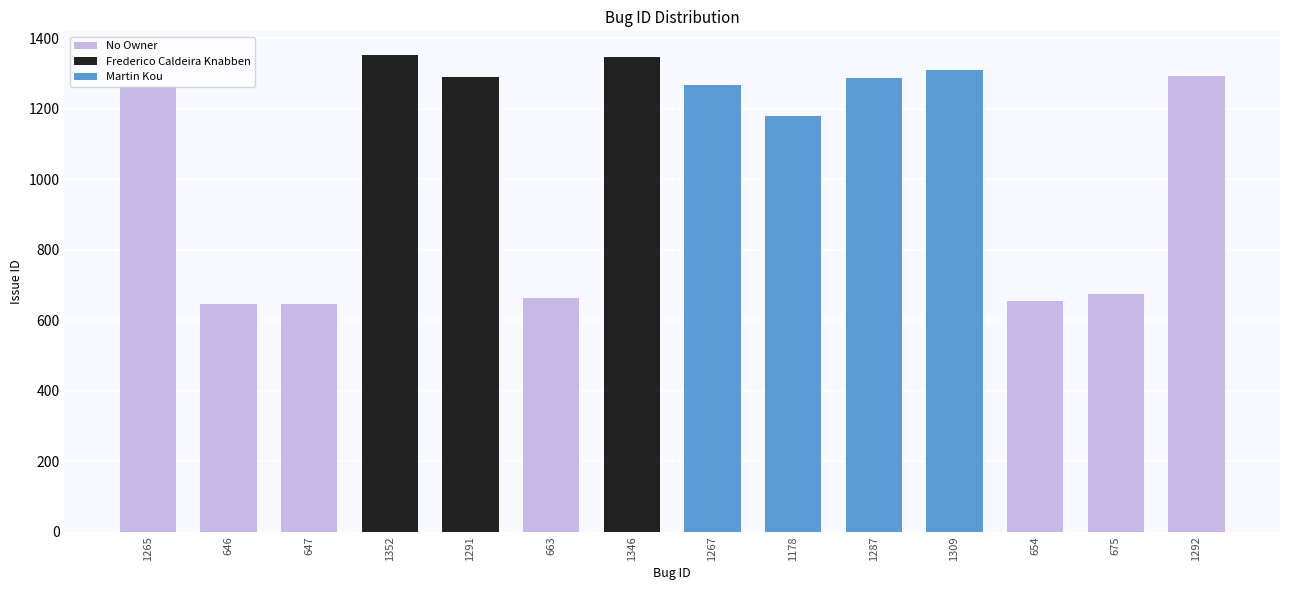

The chart shows a value of 1309 at 1309. True or false?

True